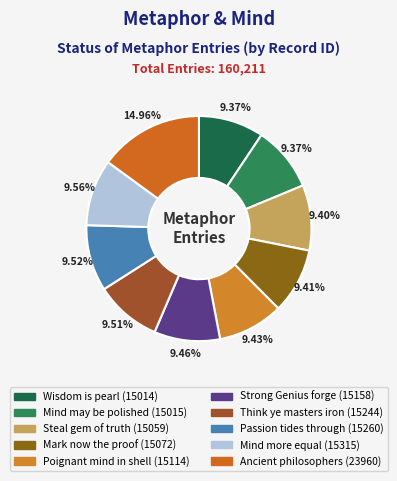

Count the number of slices in the pie.

10